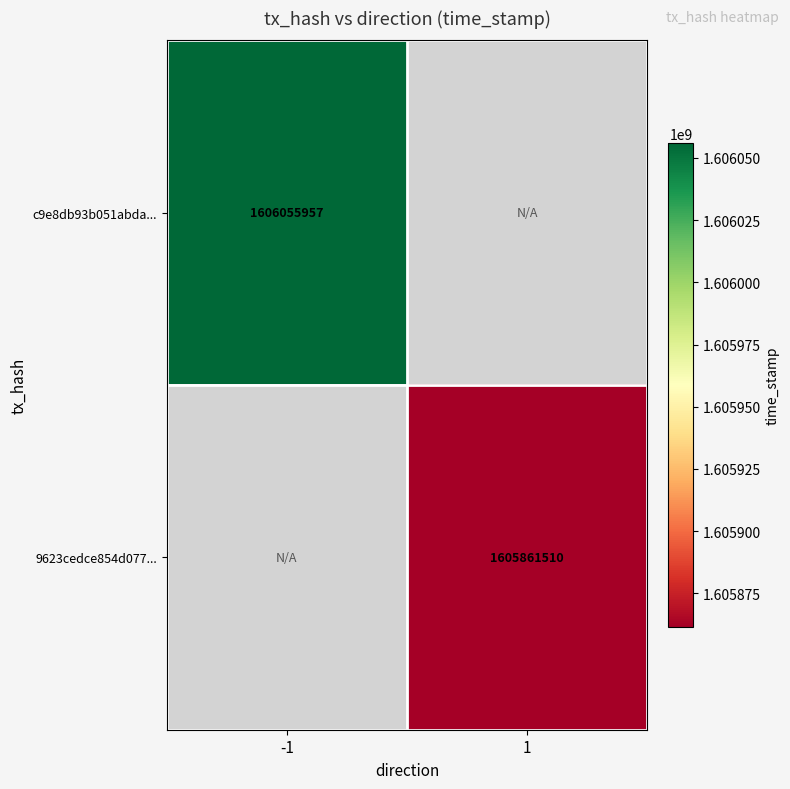

The value of 9623cedce854d077... at 1 is 960882545. True or false?

False